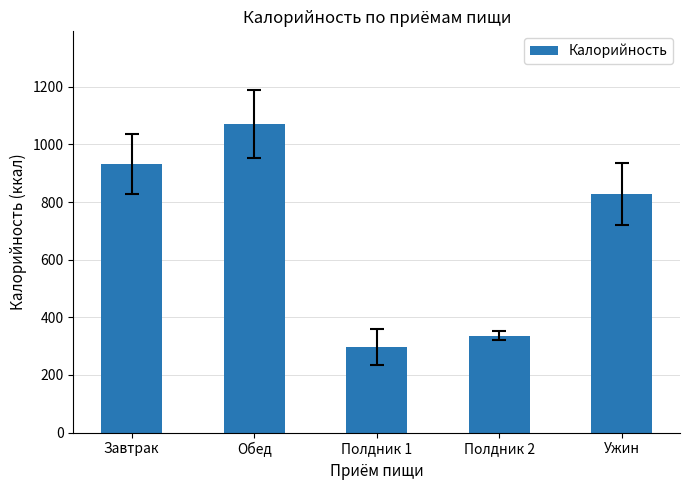

The chart shows a value of 933.1 at Завтрак. True or false?

True